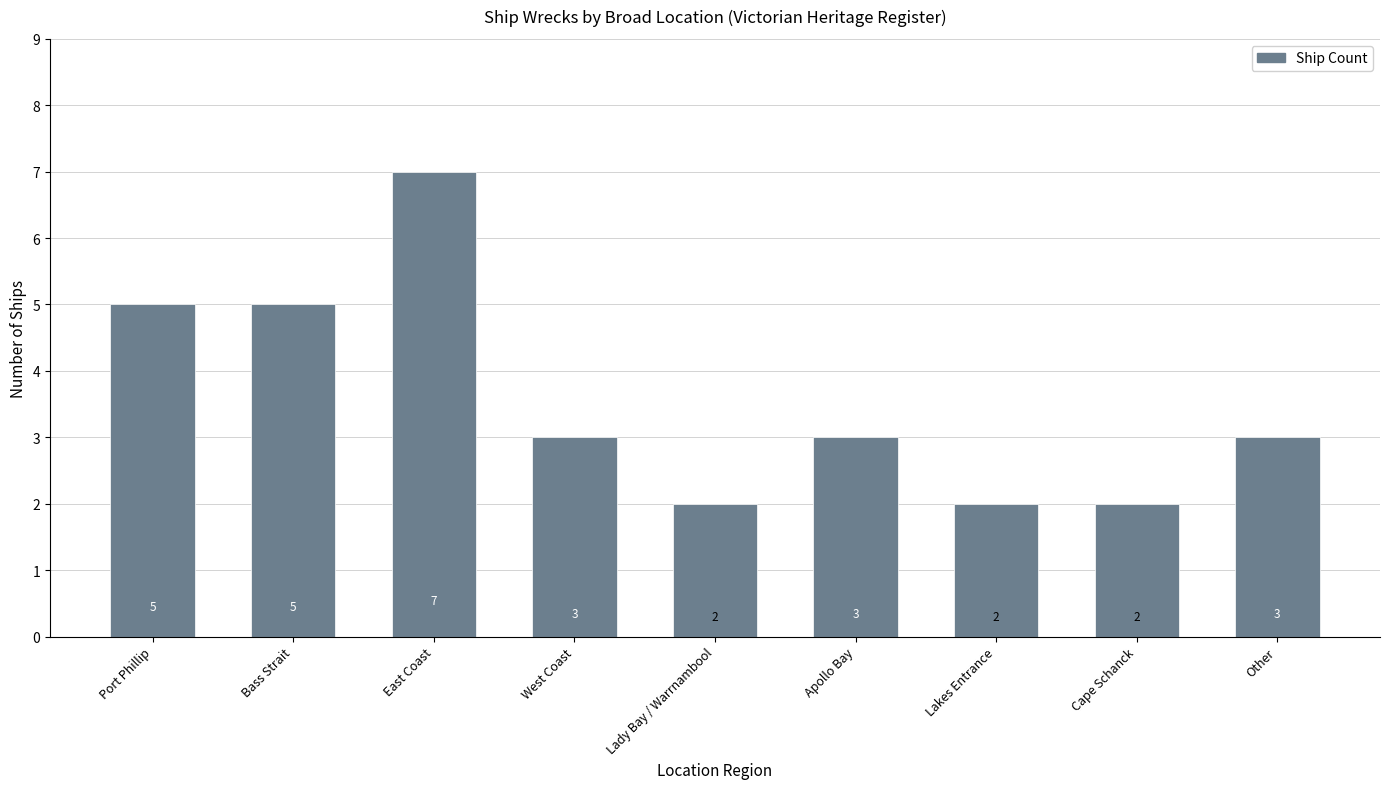

Count the values in the range 2 to 5.

8